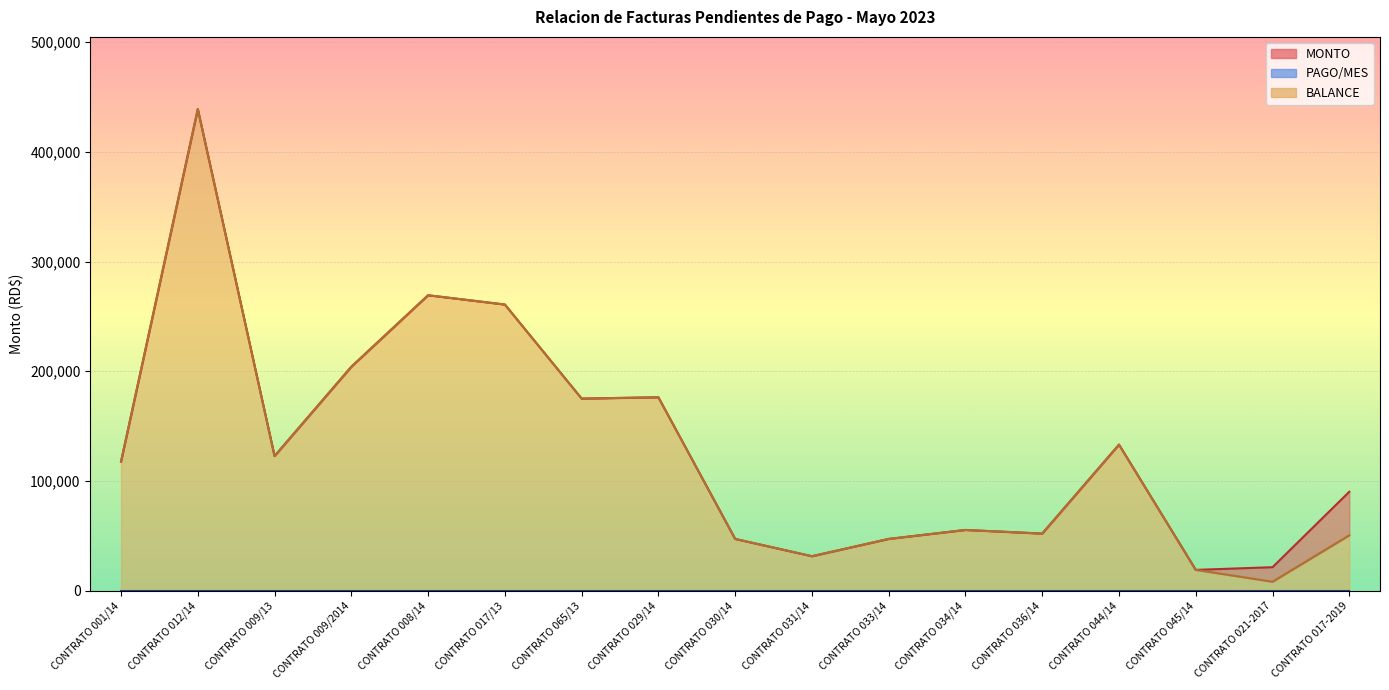

Rank the categories by MONTO value from highest to lowest.

CONTRATO 012/14, CONTRATO 008/14, CONTRATO 017/13, CONTRATO 009/2014, CONTRATO 029/14, CONTRATO 065/13, CONTRATO 044/14, CONTRATO 009/13, CONTRATO 001/14, CONTRATO 017-2019, CONTRATO 034/14, CONTRATO 036/14, CONTRATO 030/14, CONTRATO 033/14, CONTRATO 031/14, CONTRATO 021-2017, CONTRATO 045/14